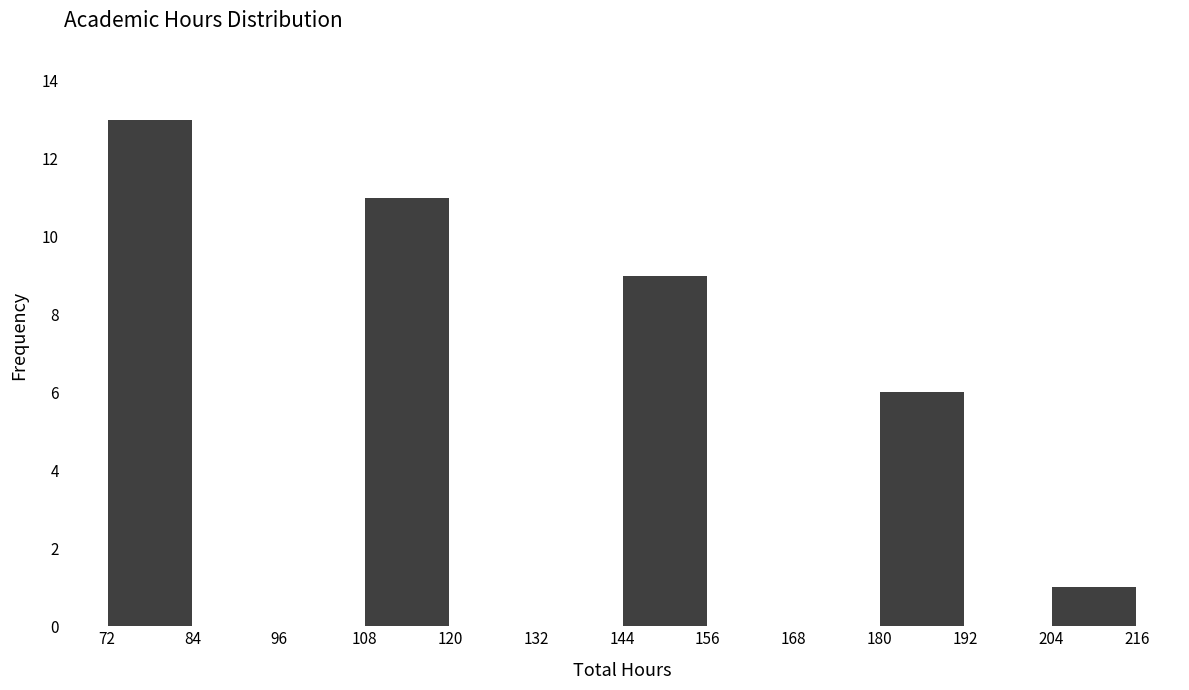

Over which range of the x-axis is the bar tallest?

72 to 84